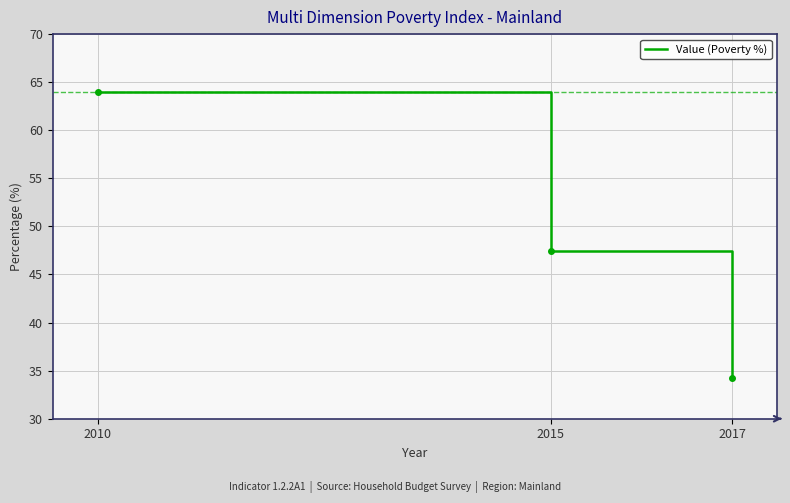

How many lines are shown in the chart?

1